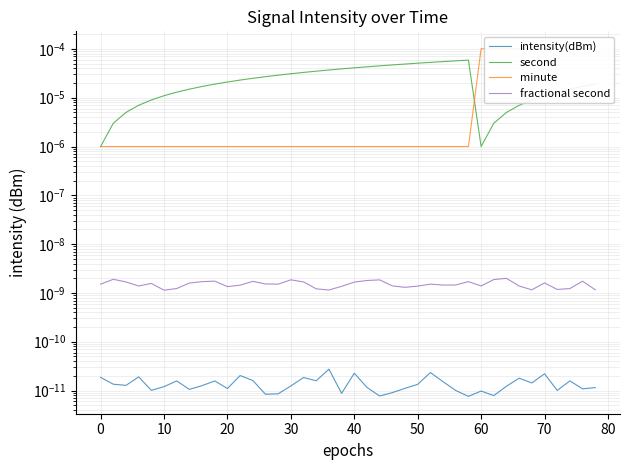

True or false: intensity(dBm) and minute cross at least once.

False